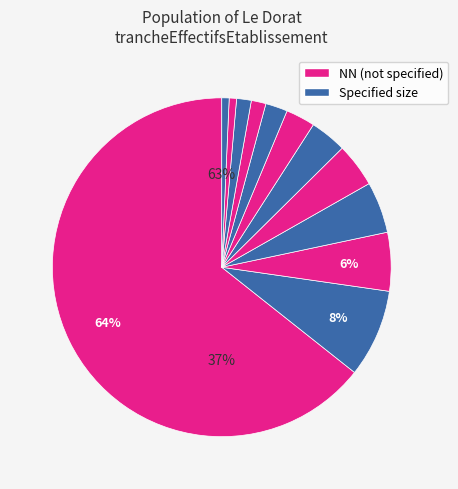

Is 00 the majority of the pie?

No